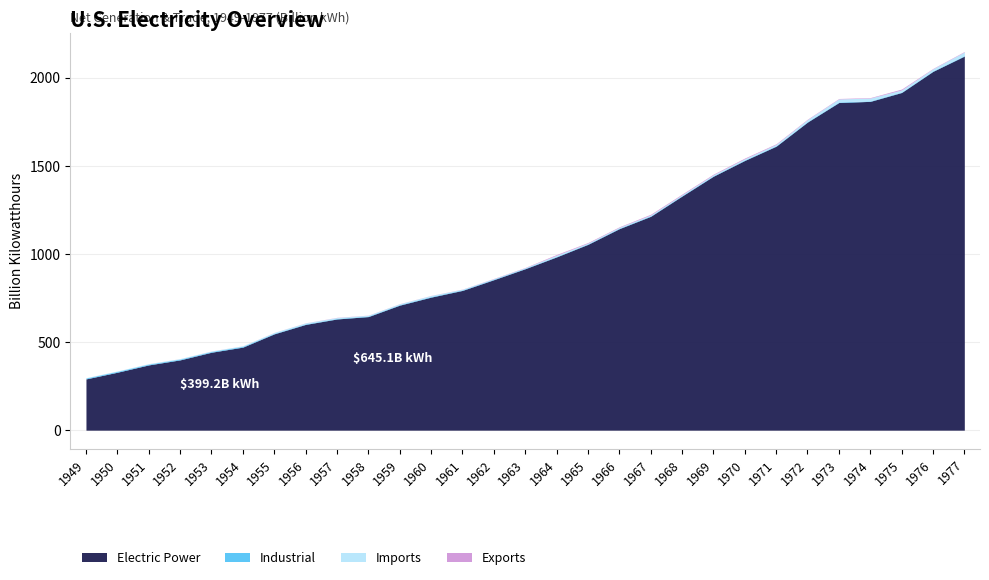

What is the maximum value for Imports?

20.2